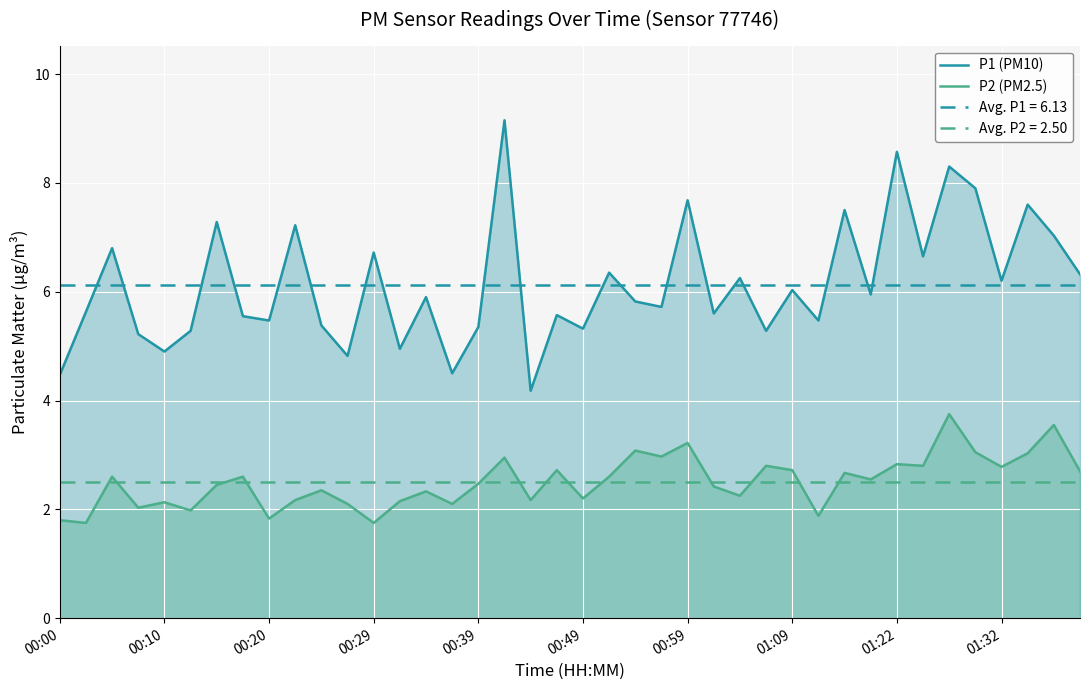

True or false: P2 (PM2.5) has a value of 1.8 at 00:20.

True